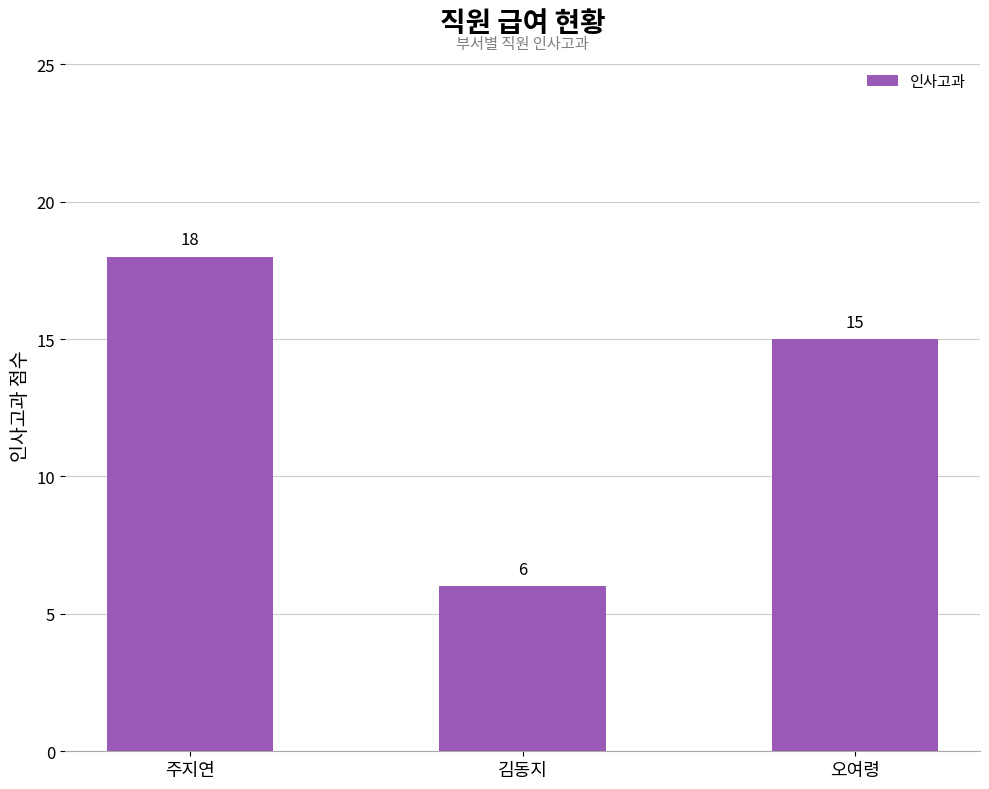

Rank the categories by value from highest to lowest.

주지연, 오여령, 김동지